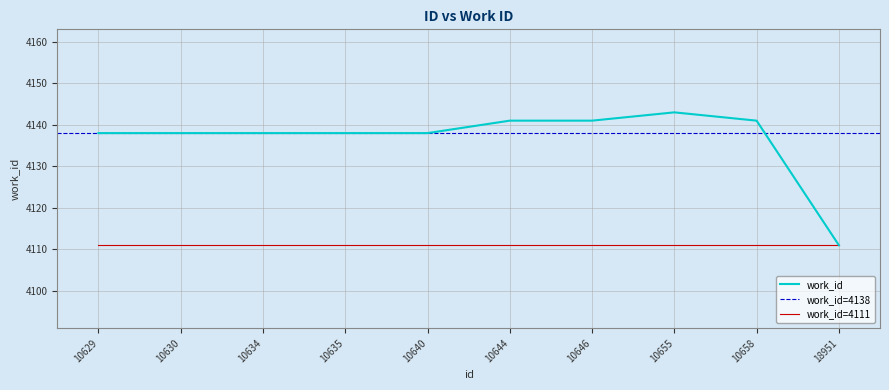

Reading right to left, transcribe all the data shown in this chart.

4111	4141	4143	4141	4141	4138	4138	4138	4138	4138